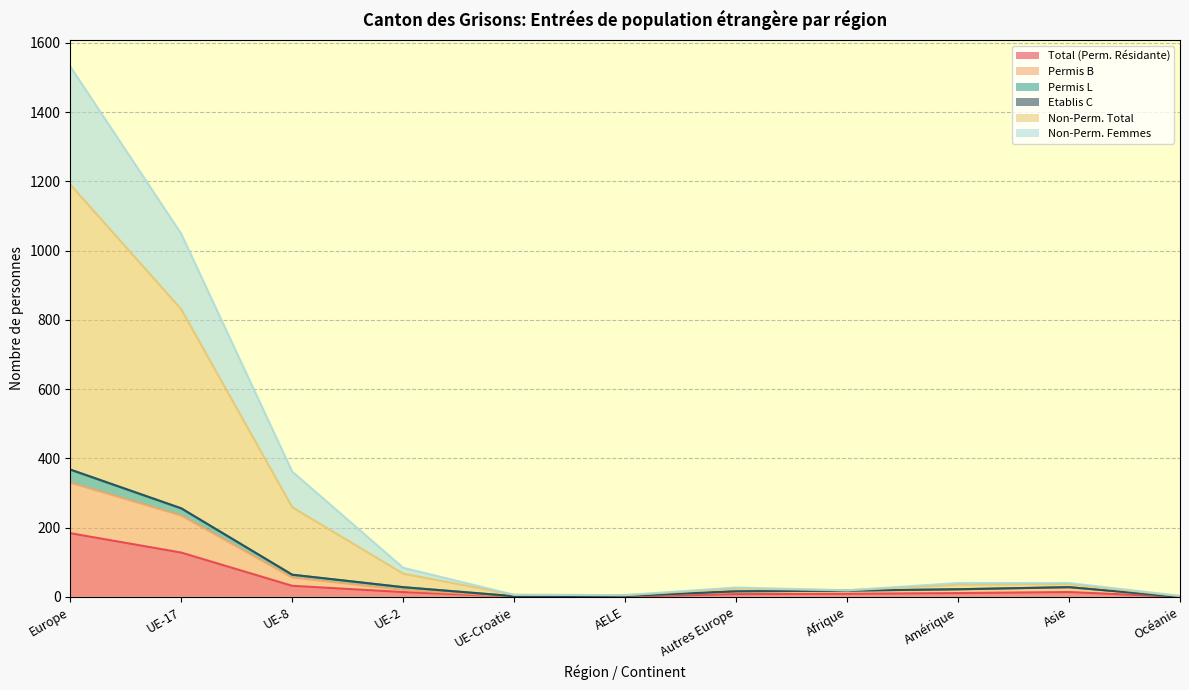

At Océanie, list the series in order from largest to smallest.

Non-Perm. Total, Non-Perm. Femmes, Total (Perm. Résidante), Permis B